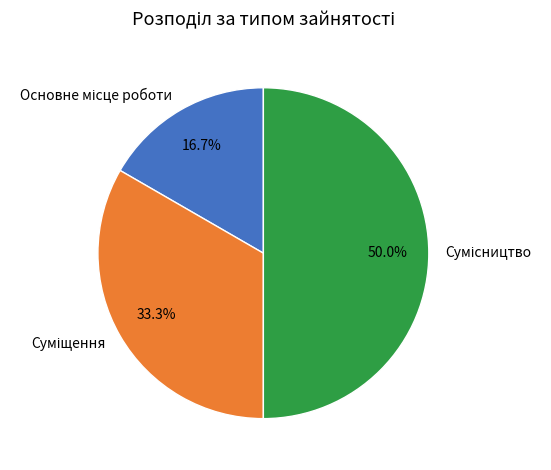

How many segments does this pie chart have?

3